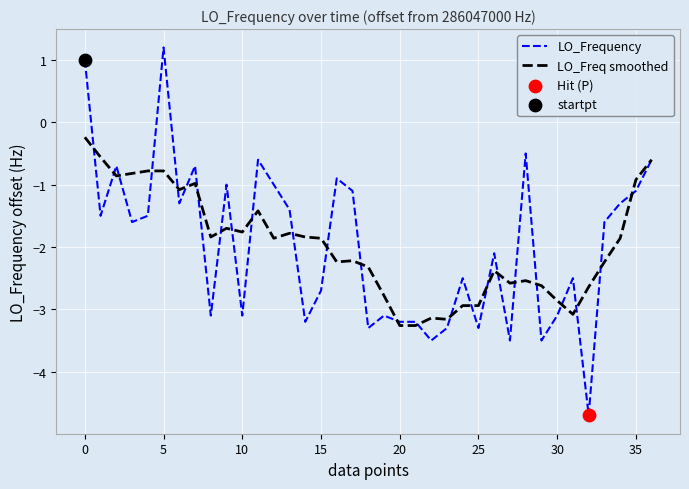

What is the maximum value for LO_Frequency?

1.2